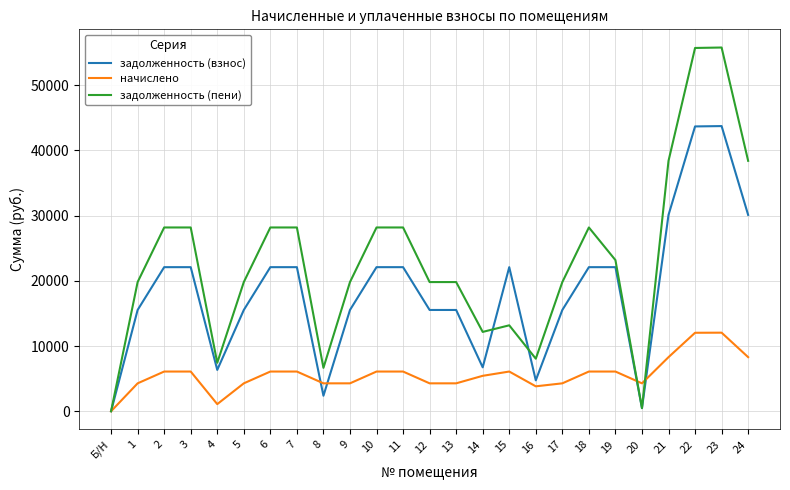

What position from the left is 9?

10